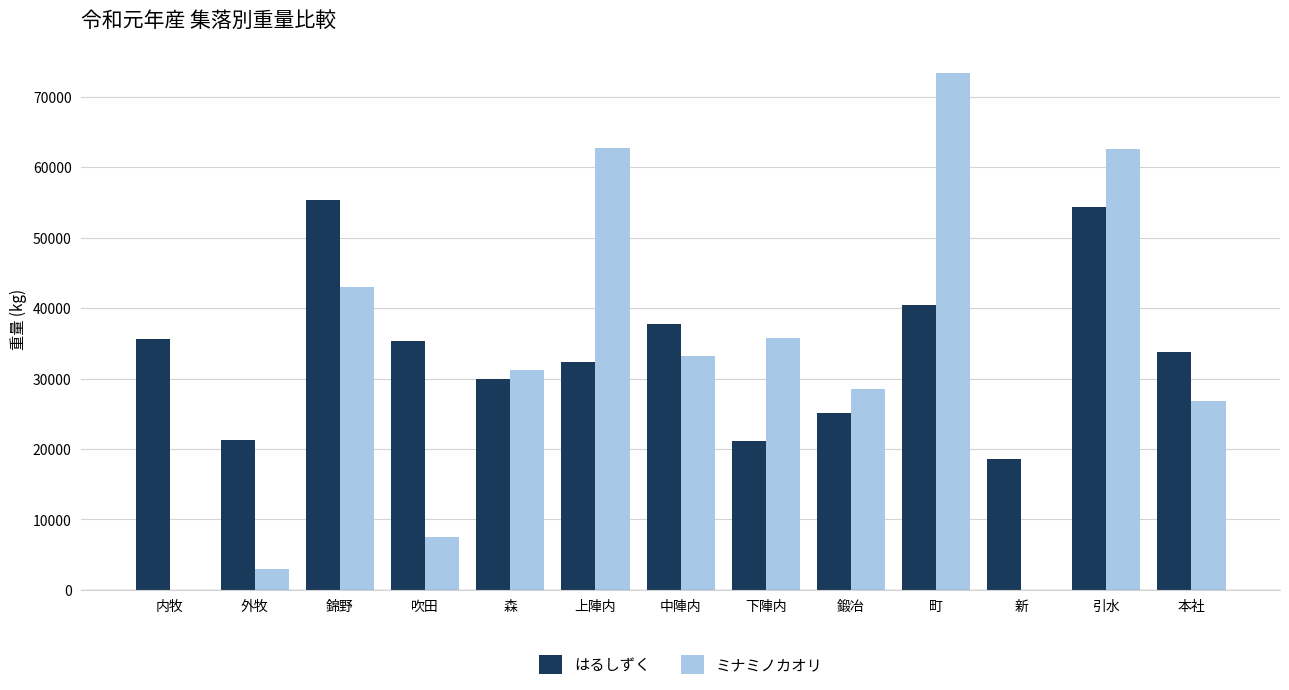

What is the sum of all はるしずく values?

441121